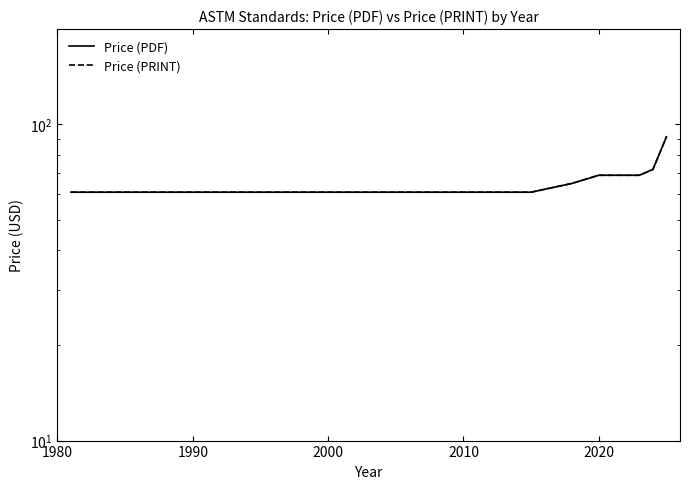

What are all the series names shown in the legend?

Price (PDF), Price (PRINT)